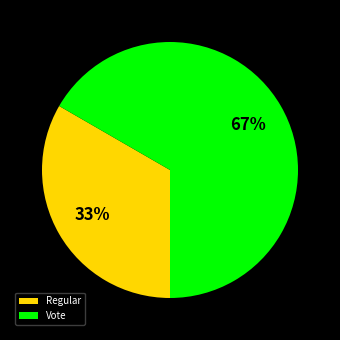

Count the number of slices in the pie.

2